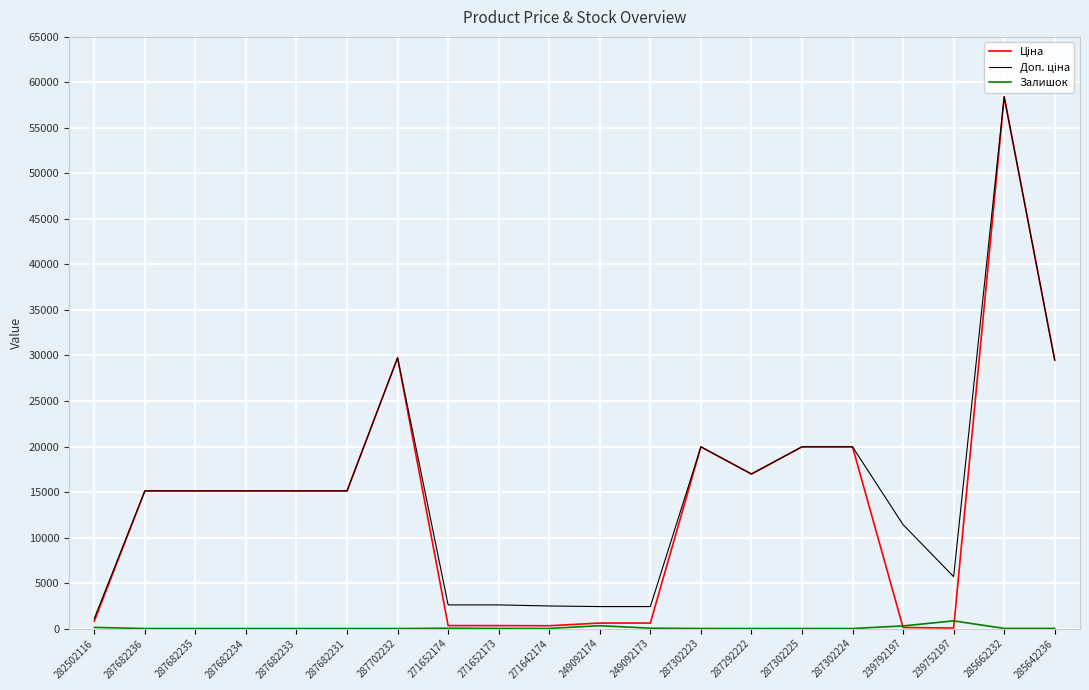

Which category has the highest value across all series?

285662232